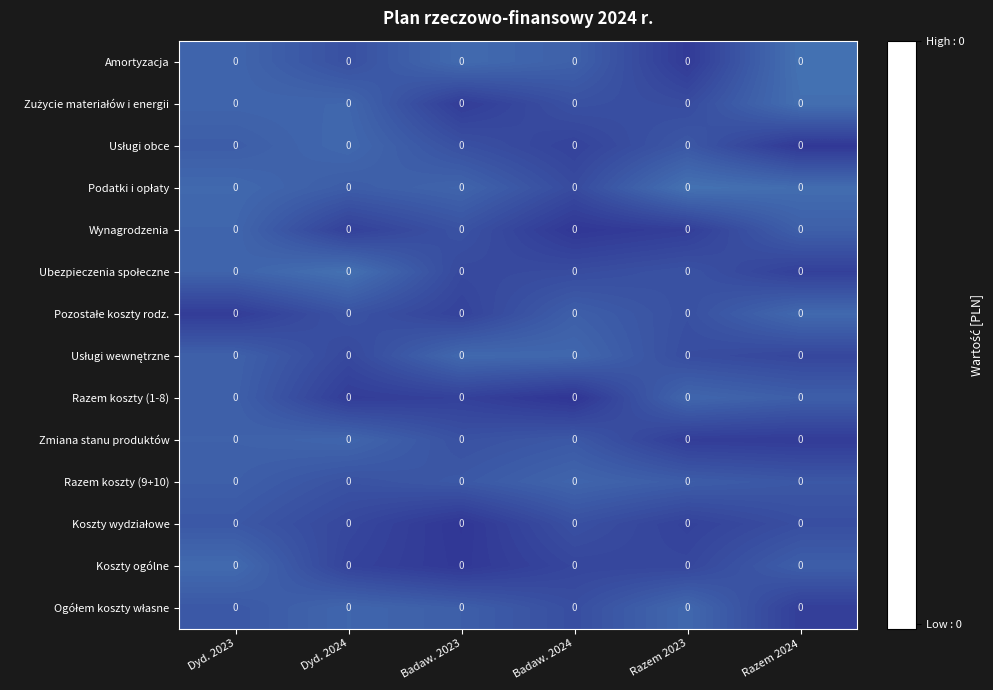

Count the number of data series in this chart.

14